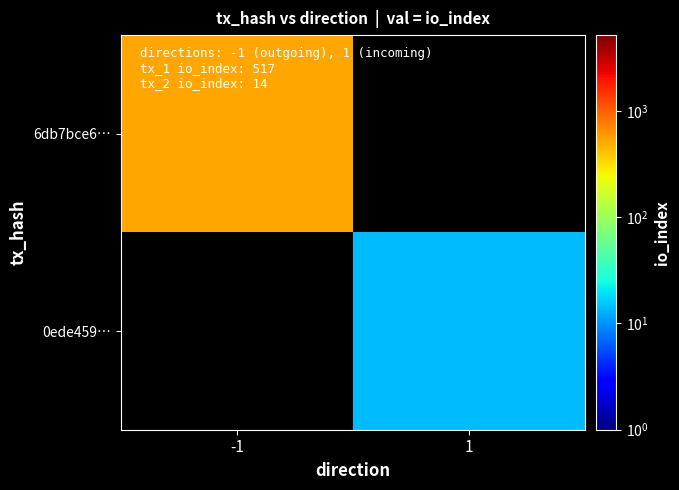

Rank the series by their average value, from highest to lowest.

6db7bce6…, 0ede459…